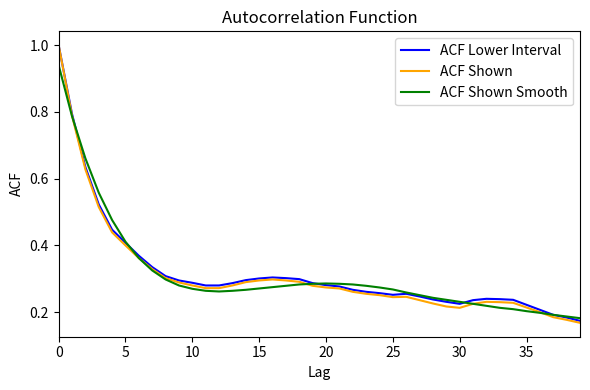

What is the greatest value displayed?

1.0